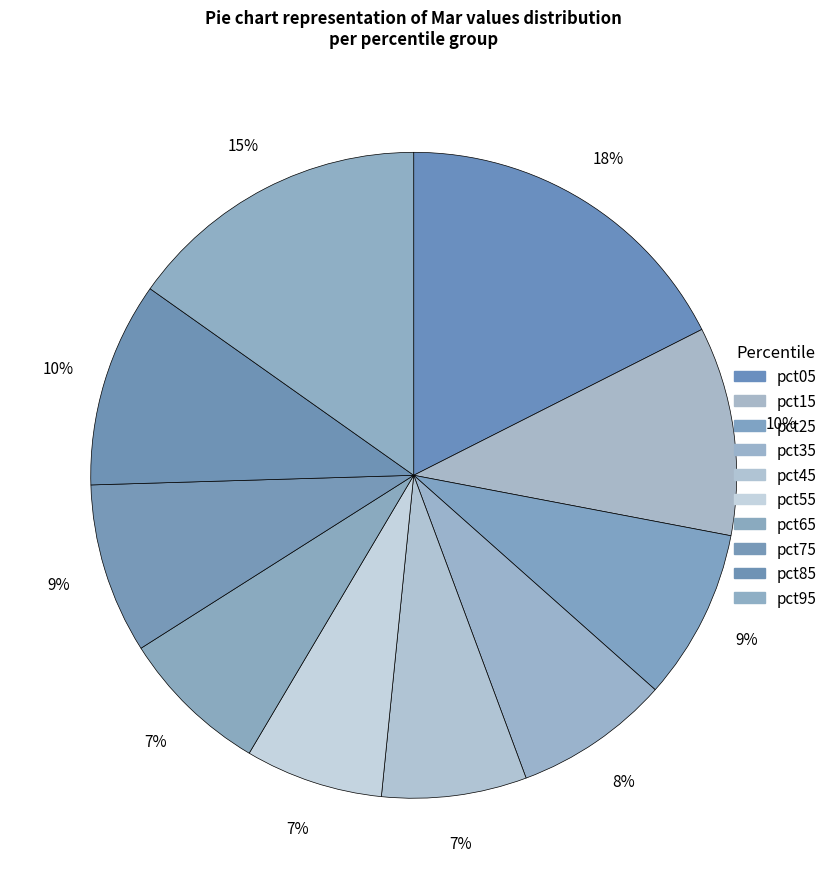

Between pct35 and pct75, which is larger?

pct75